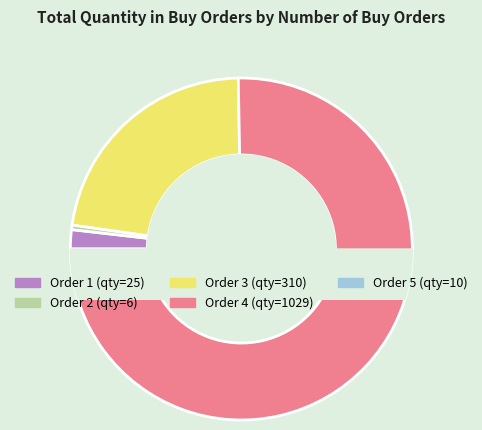

Do 1 and 2 together represent more than half of the pie?

No